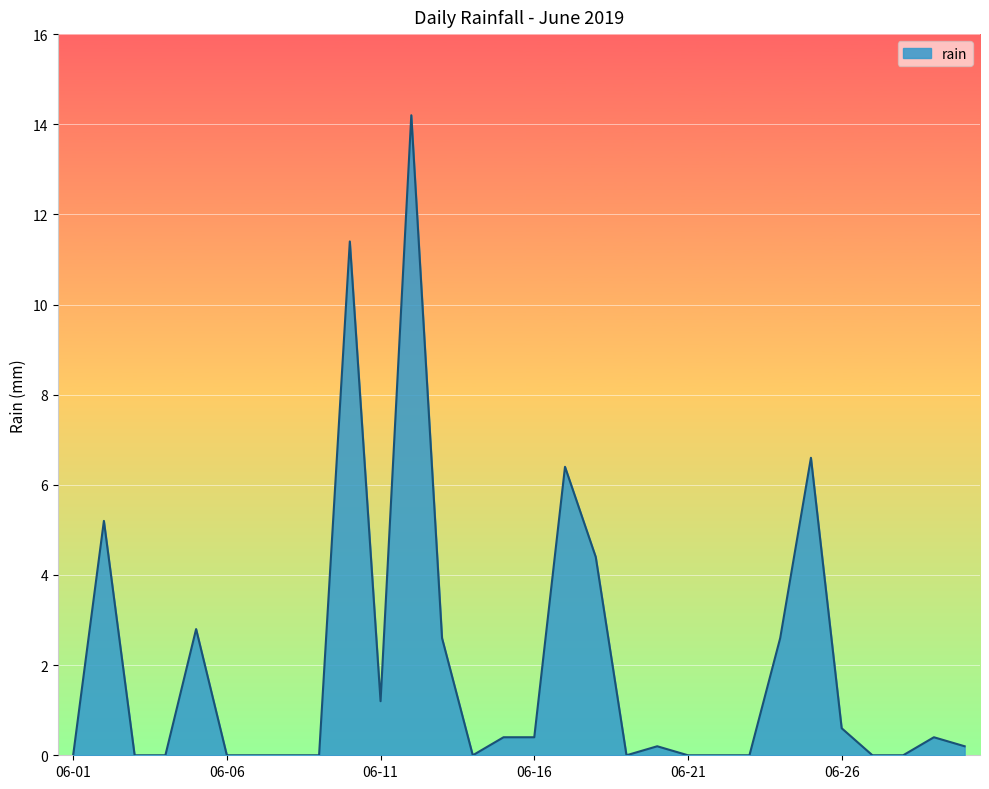

Does the chart display data point markers on the line(s)?

No